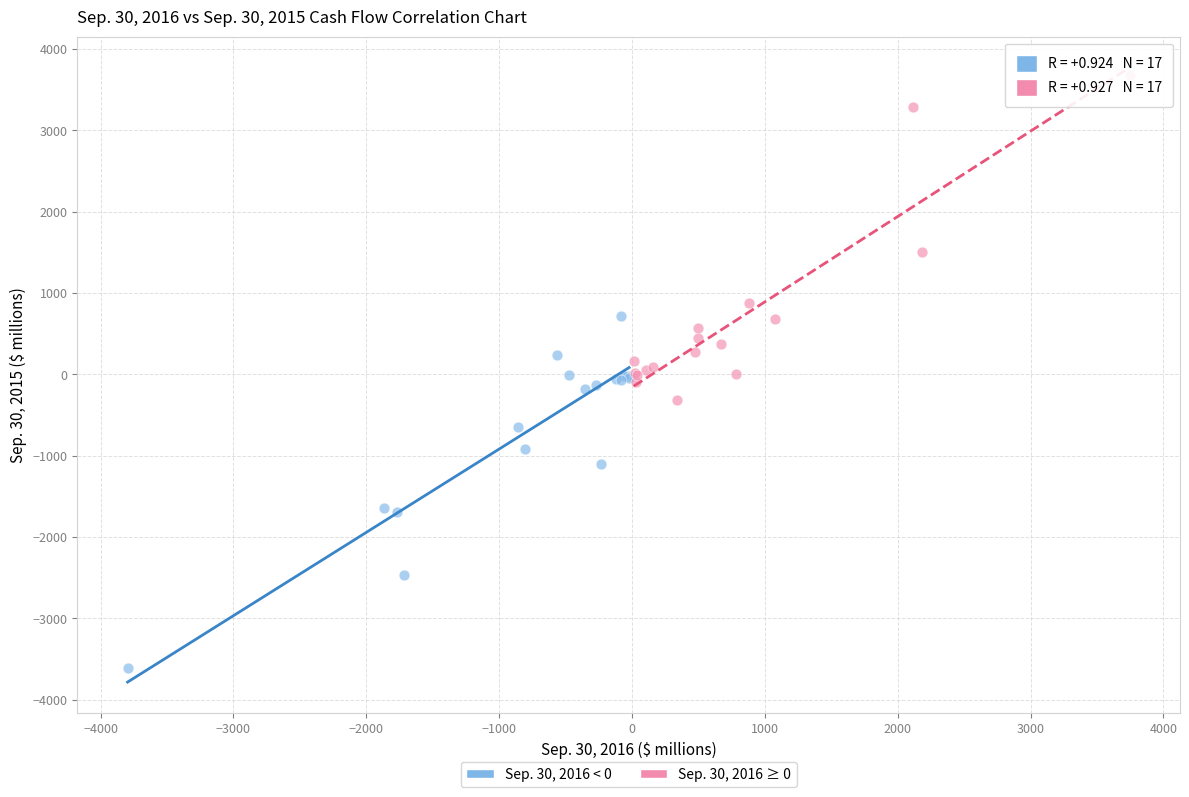

Which series contains the highest Y value?

Sep. 30, 2016 ≥ 0